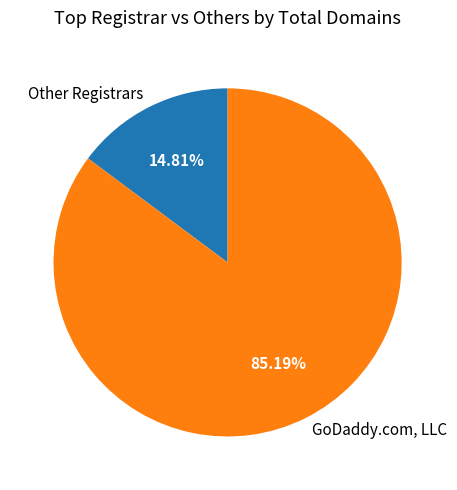

Which slice is the largest?

GoDaddy.com, LLC